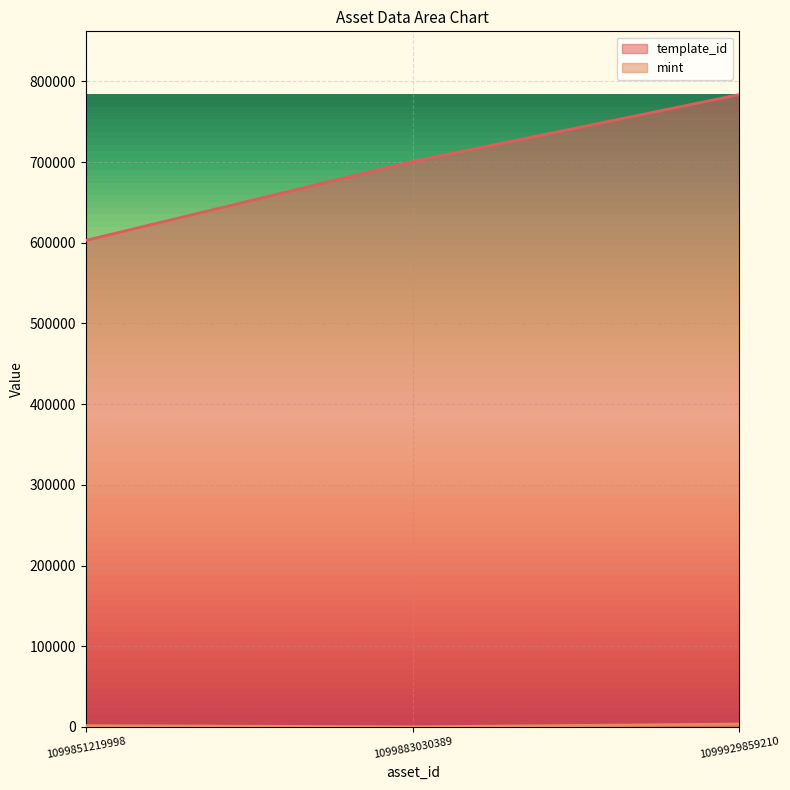

What is the value of the mint point at the 3rd from the left?

3535